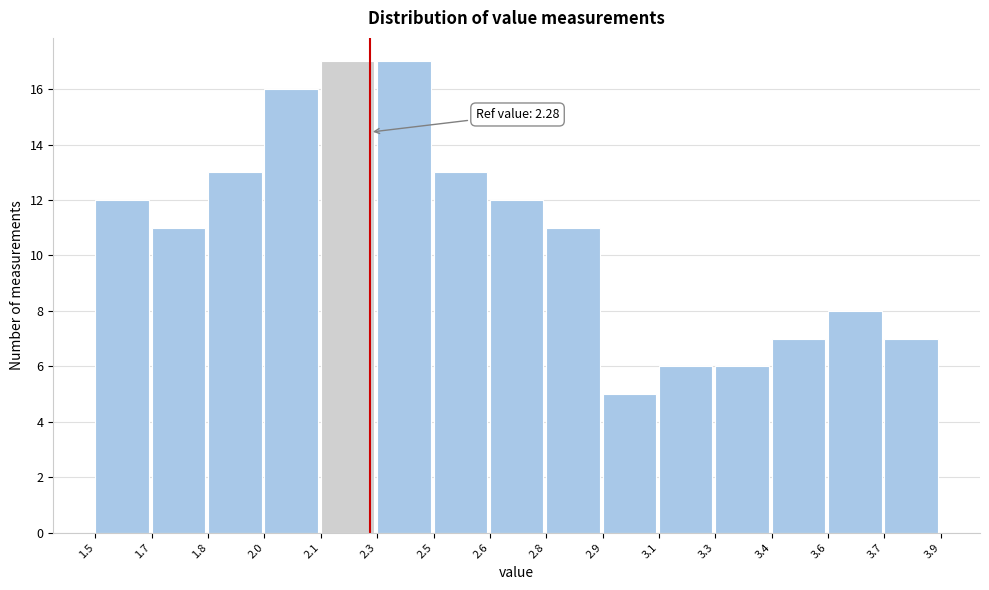

Reading left to right, transcribe all the data shown in this chart.

1.5=12	1.7=11	1.8=13	2.0=16	2.1=17	2.3=17	2.5=13	2.6=12	2.8=11	2.9=5	3.1=6	3.3=6	3.4=7	3.6=8	3.7=7